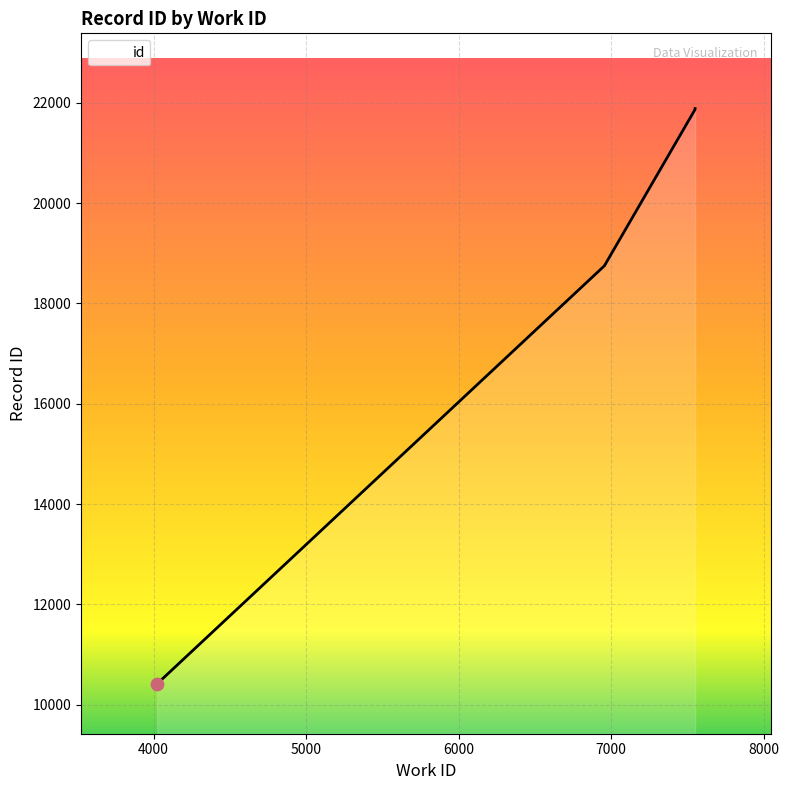

What is the change in value from 4029 to 7550?

+11451